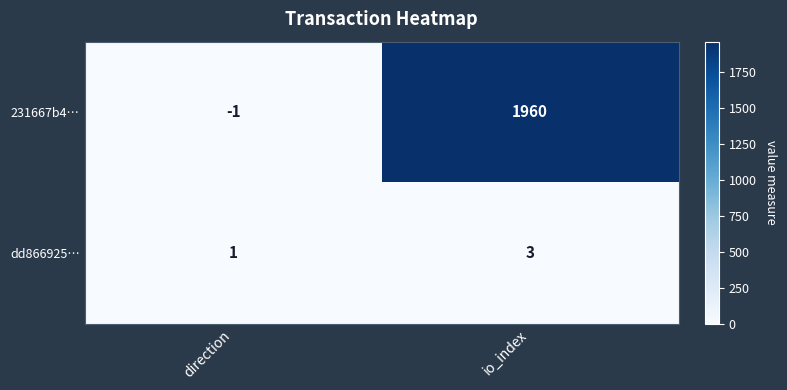

List the series in order of their peak value, highest first.

231667b4…, dd866925…